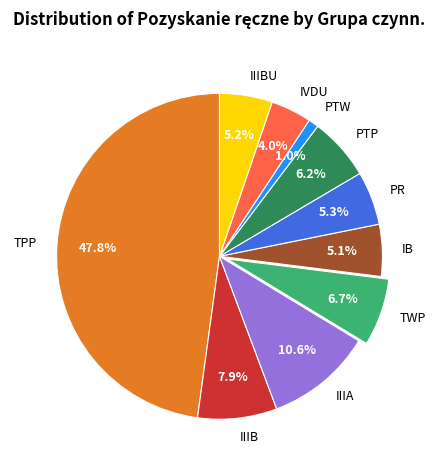

What is the largest slice in the pie chart?

TPP